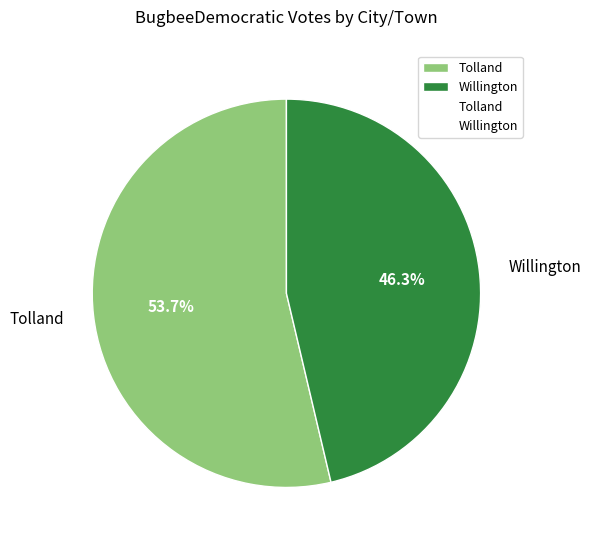

Is Willington the majority of the pie?

No